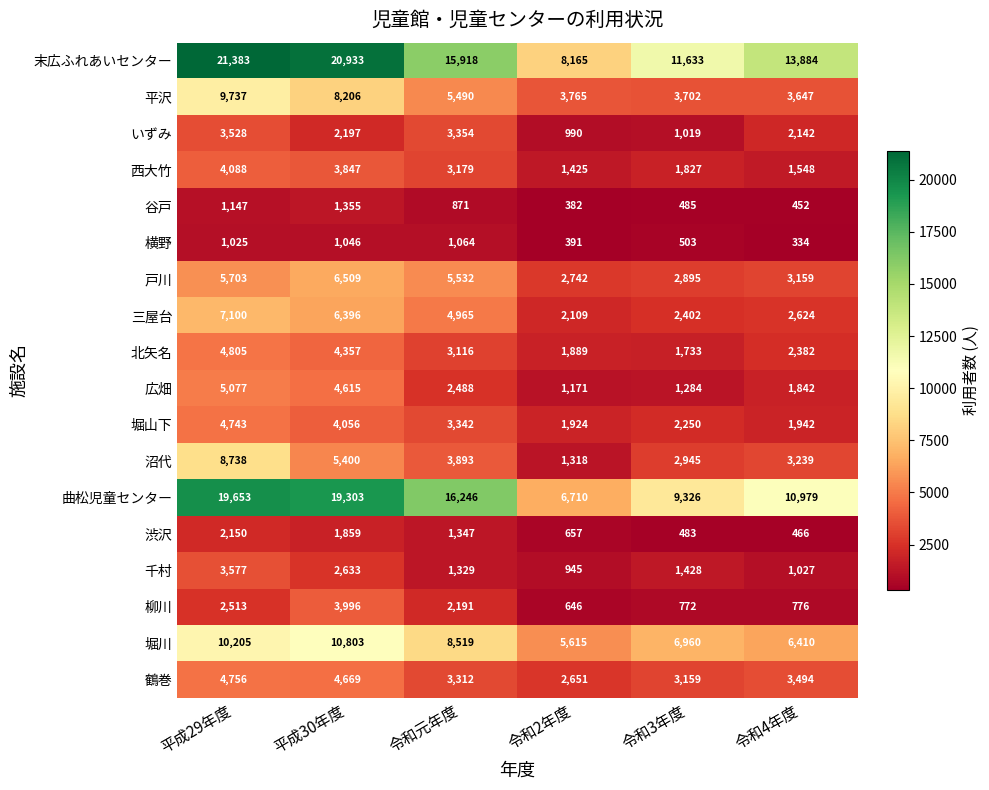

How many data points does each series have?

6